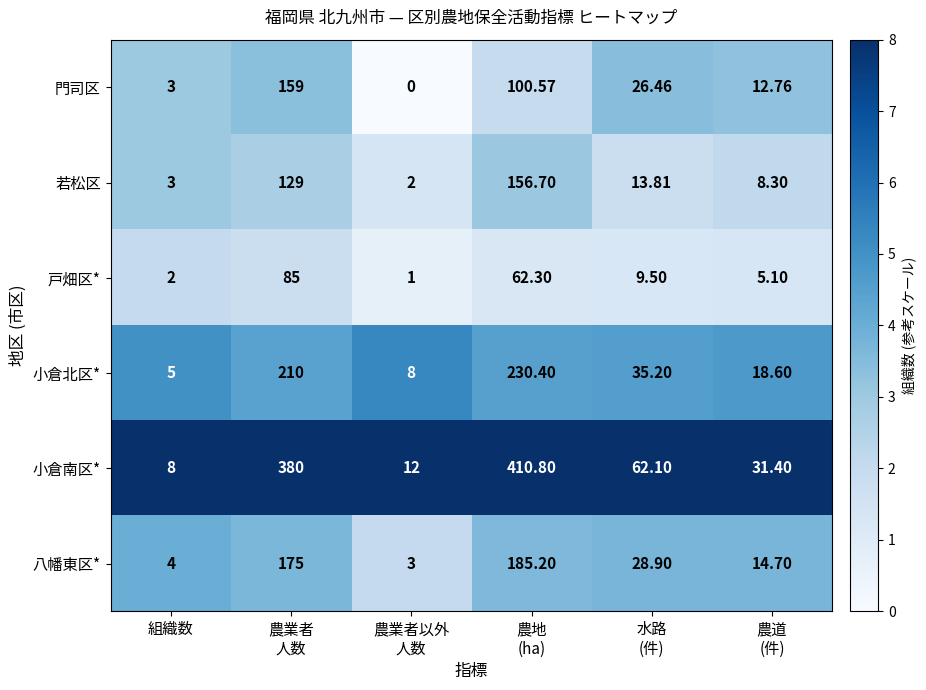

Which series has the widest spread of values?

小倉南区*